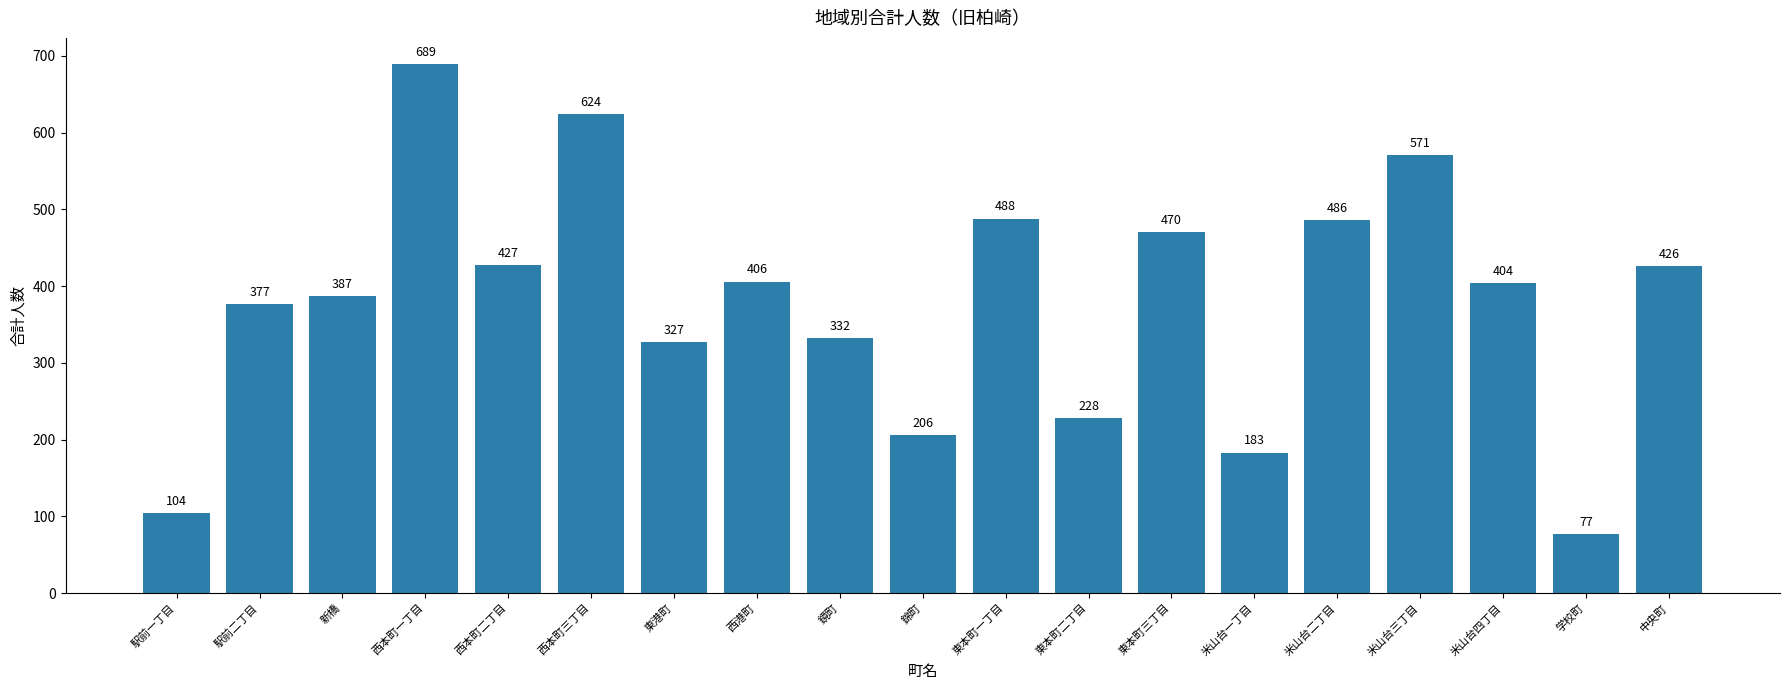

List the labels in order of value, smallest first.

学校町, 駅前一丁目, 米山台一丁目, 錦町, 東本町二丁目, 東港町, 鏡町, 駅前二丁目, 新橋, 米山台四丁目, 西港町, 中央町, 西本町二丁目, 東本町三丁目, 米山台二丁目, 東本町一丁目, 米山台三丁目, 西本町三丁目, 西本町一丁目